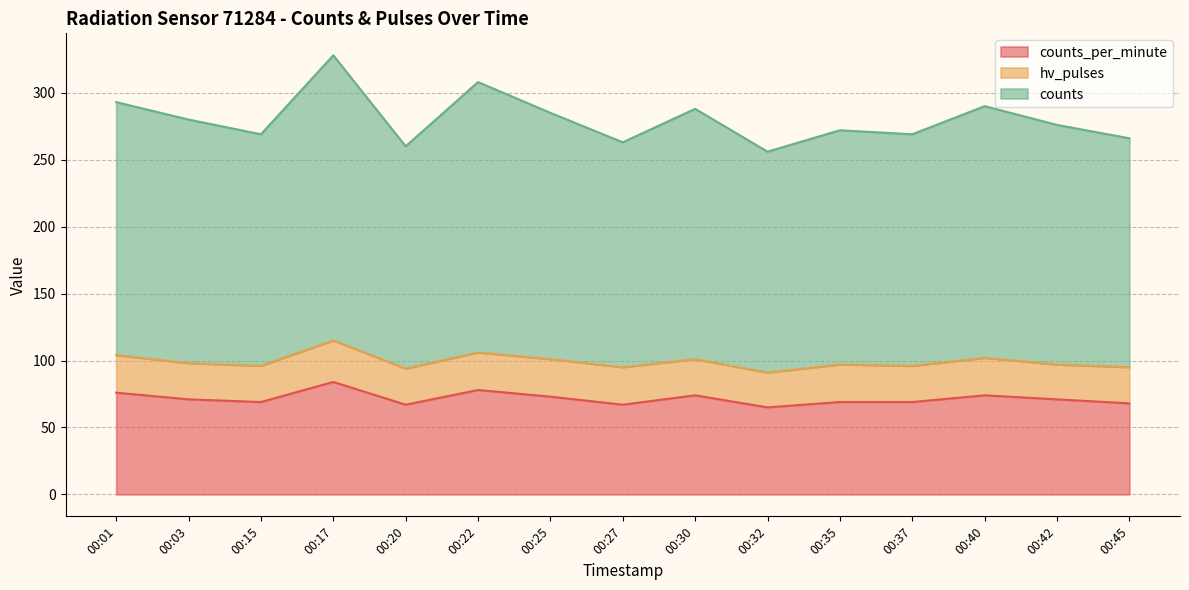

Does the chart have visible grid lines?

Yes